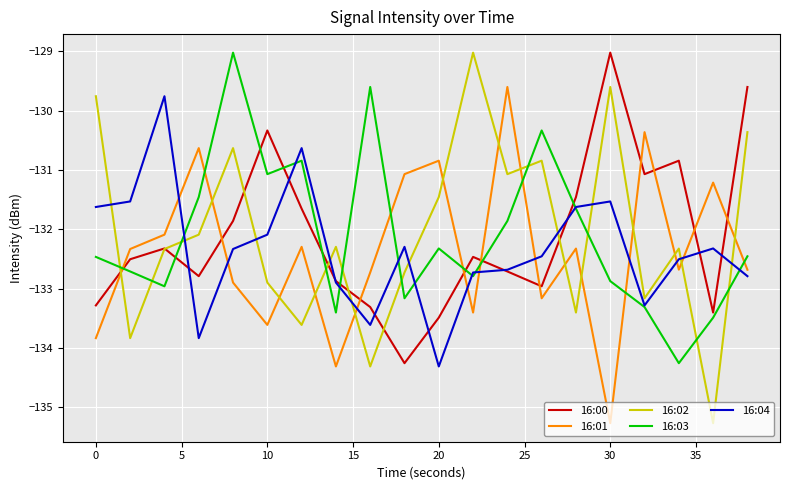

After their last crossing, which series has the higher values: 16:02 or 16:01?

16:02